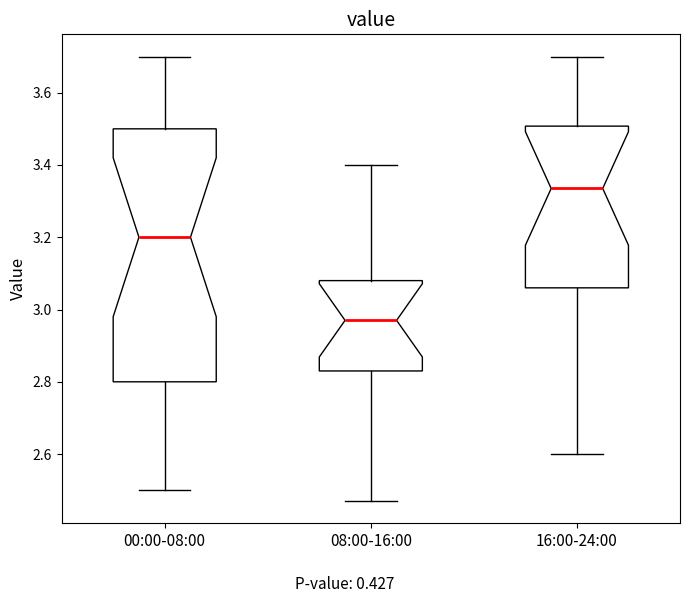

Reading left to right, read every box against the y-axis: the position of its median line, the range the box covers, and the ends of its whiskers. The values are not printed on the chart, so give them approximately, as read against the axis.

00:00-08:00: median 3.20, box 2.80 to 3.50, whiskers 2.50 to 3.70
08:00-16:00: median 2.98, box 2.84 to 3.08, whiskers 2.48 to 3.40
16:00-24:00: median 3.34, box 3.06 to 3.50, whiskers 2.60 to 3.70